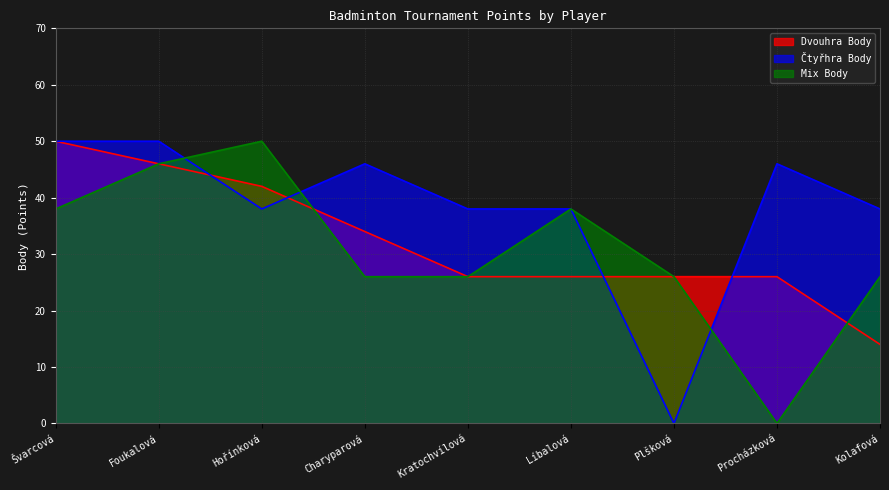

Which category has the highest value in the Dvouhra Body series?

Švarcová